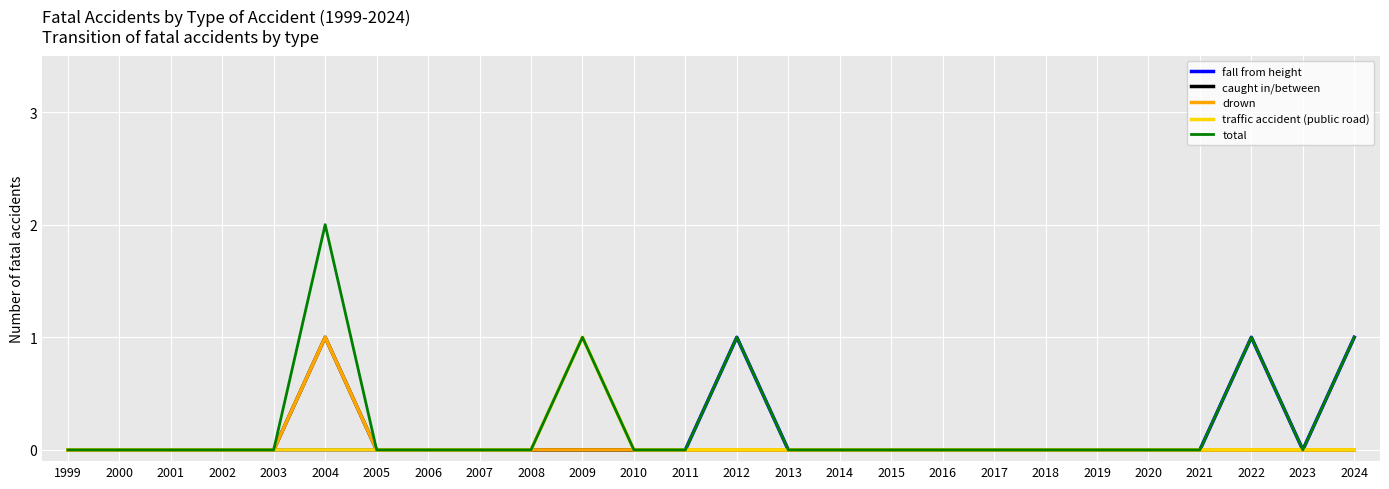

Does the chart have visible grid lines?

Yes